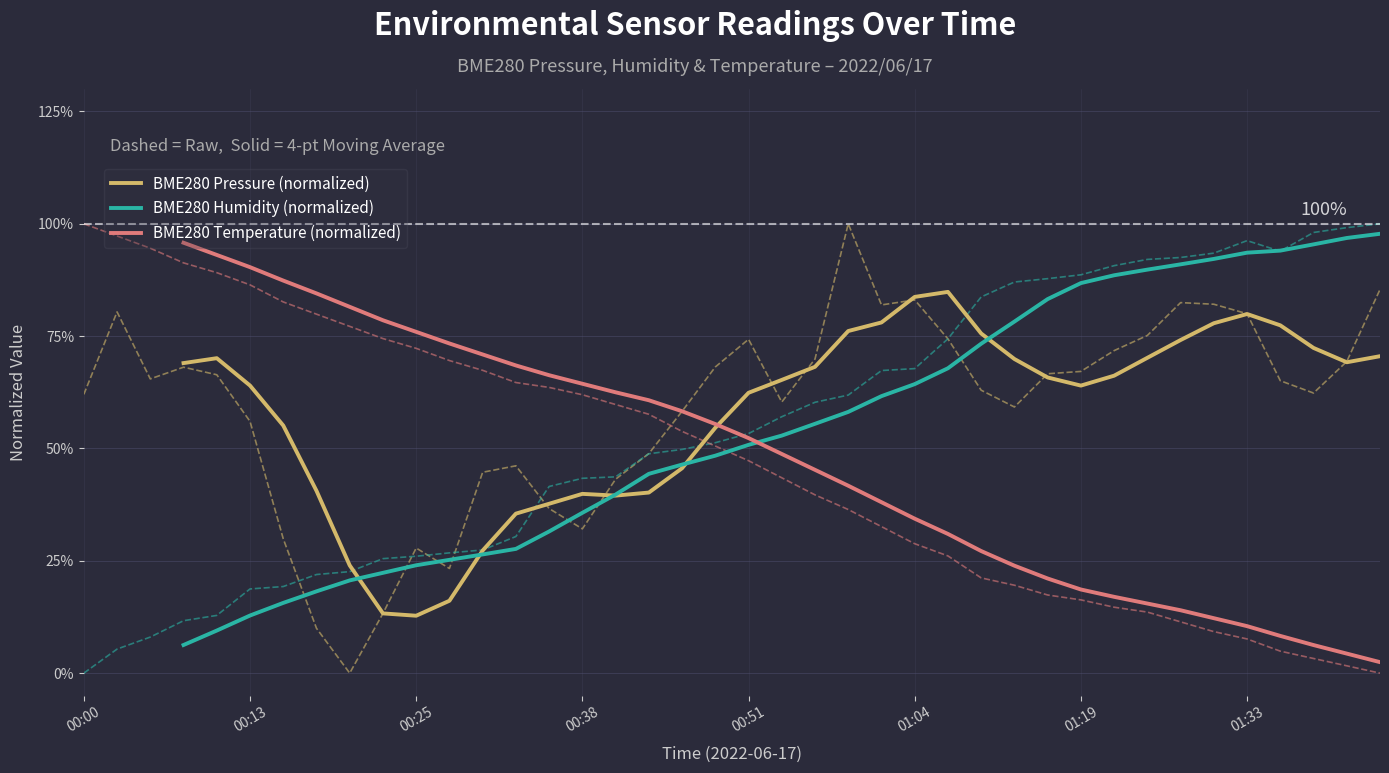

Does the chart display data point markers on the line(s)?

No